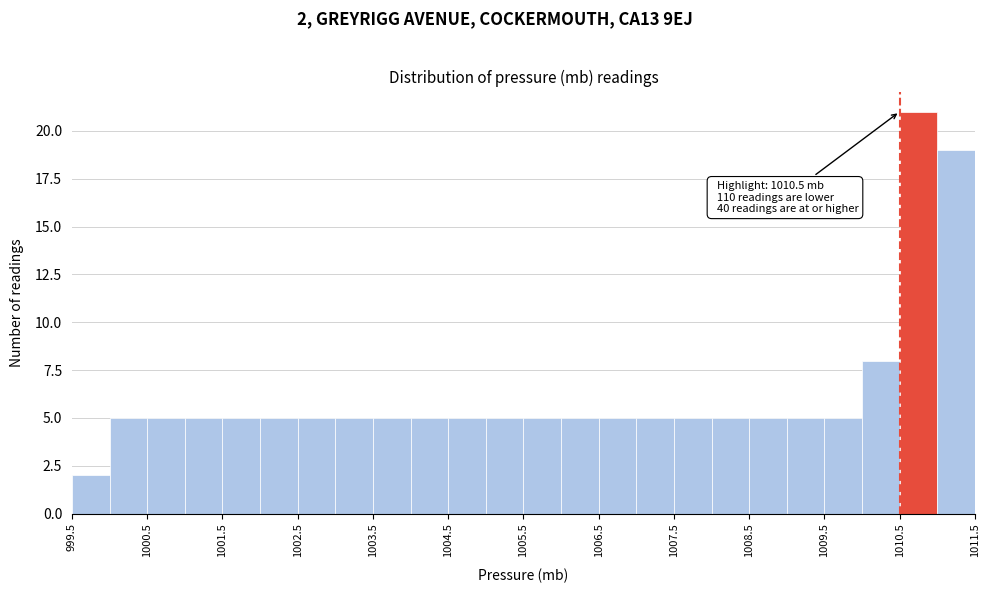

Over which range of the x-axis is the bar tallest?

1010.5 to 1011.0